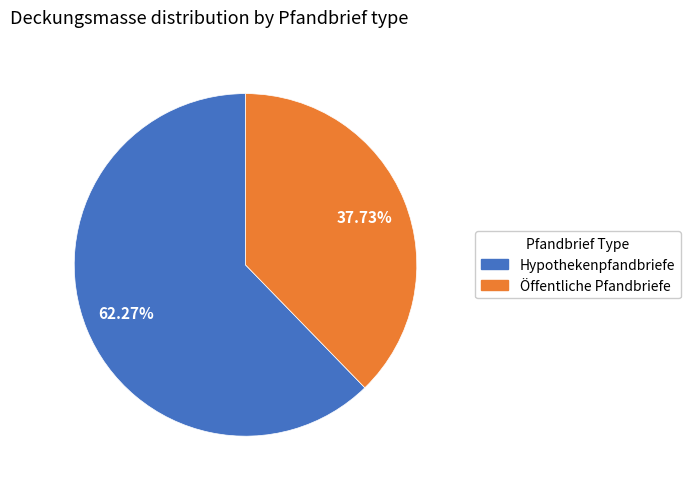

To the nearest percent, what is the average slice percentage?

50%